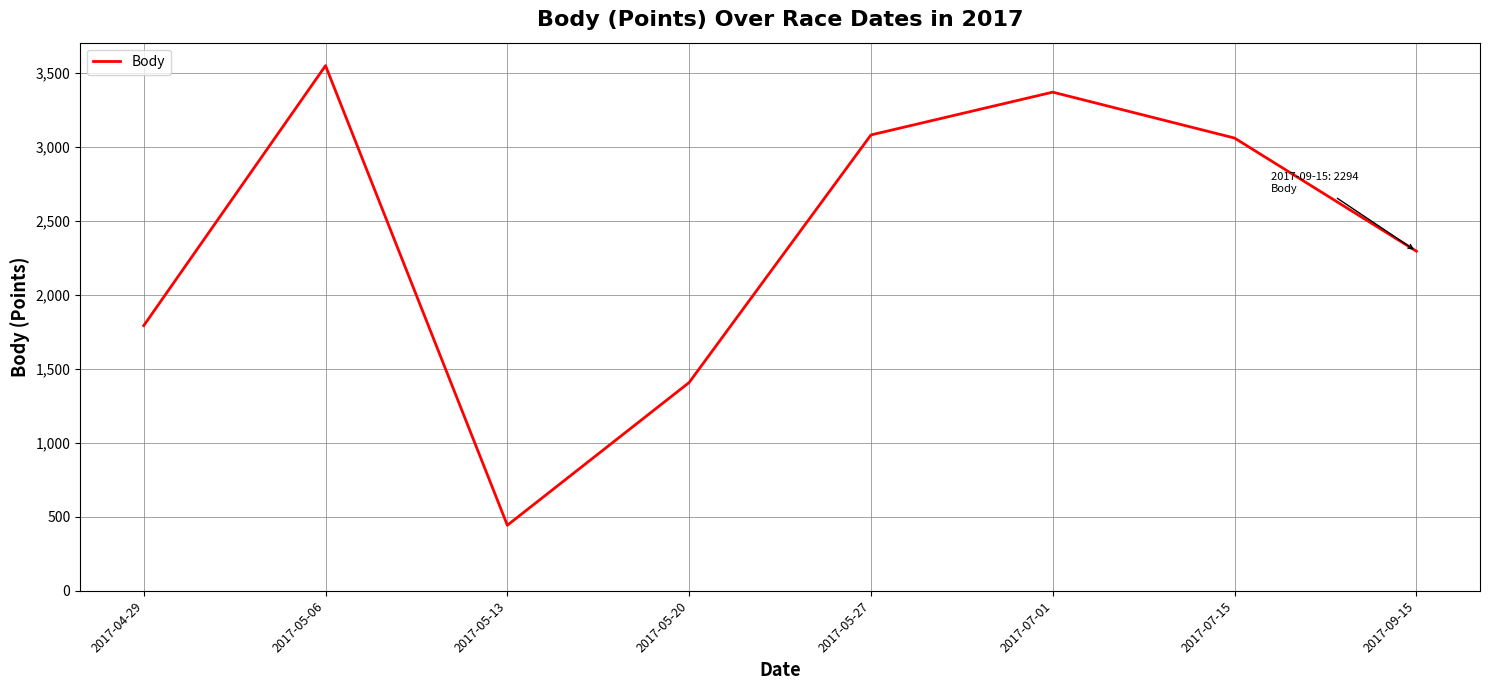

At which label does the data first exceed 3058?

2017-05-06